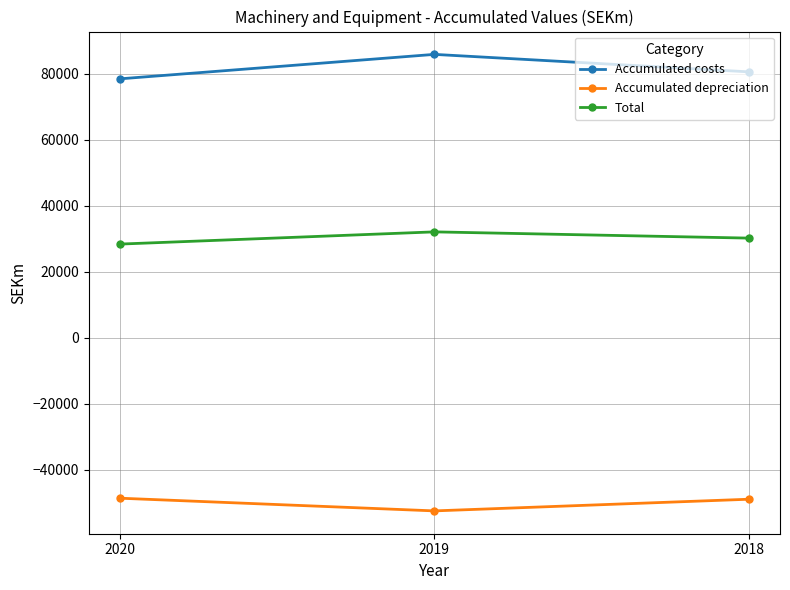

What is the spread (max minus min) of values at 2020?

127071